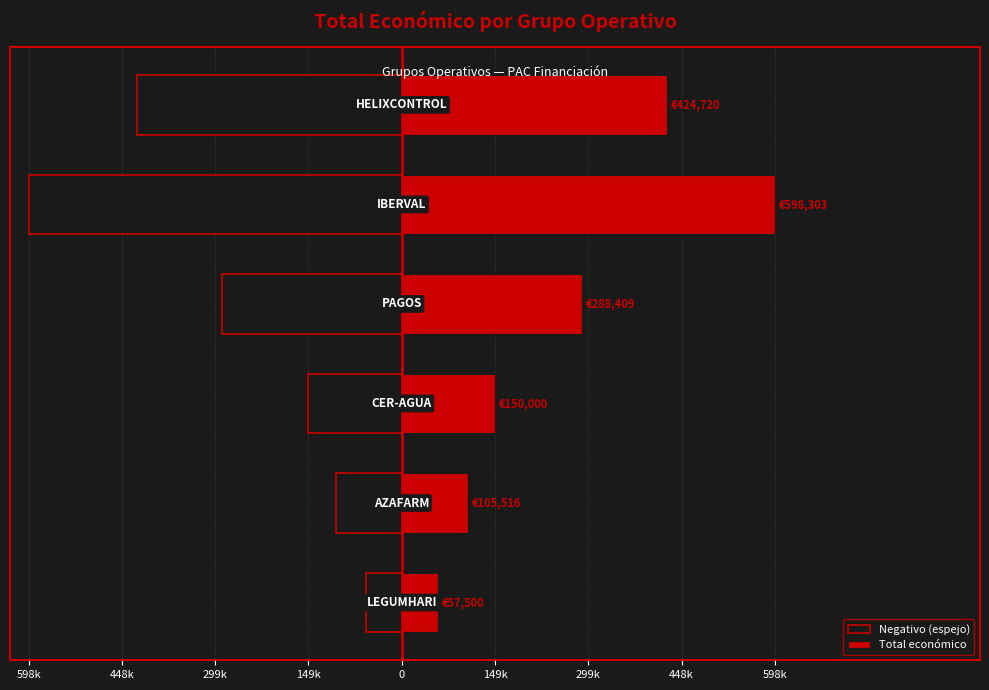

Read the Negativo (espejo) value at 448k, to the nearest 100.

-150000